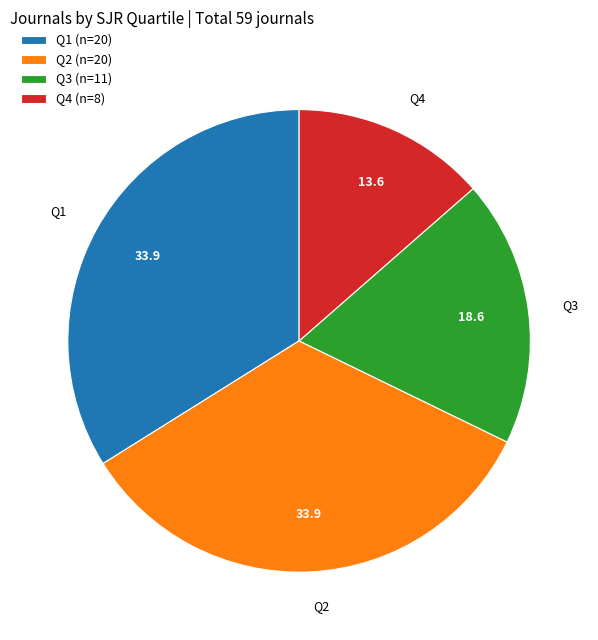

Does any single category account for the majority?

No